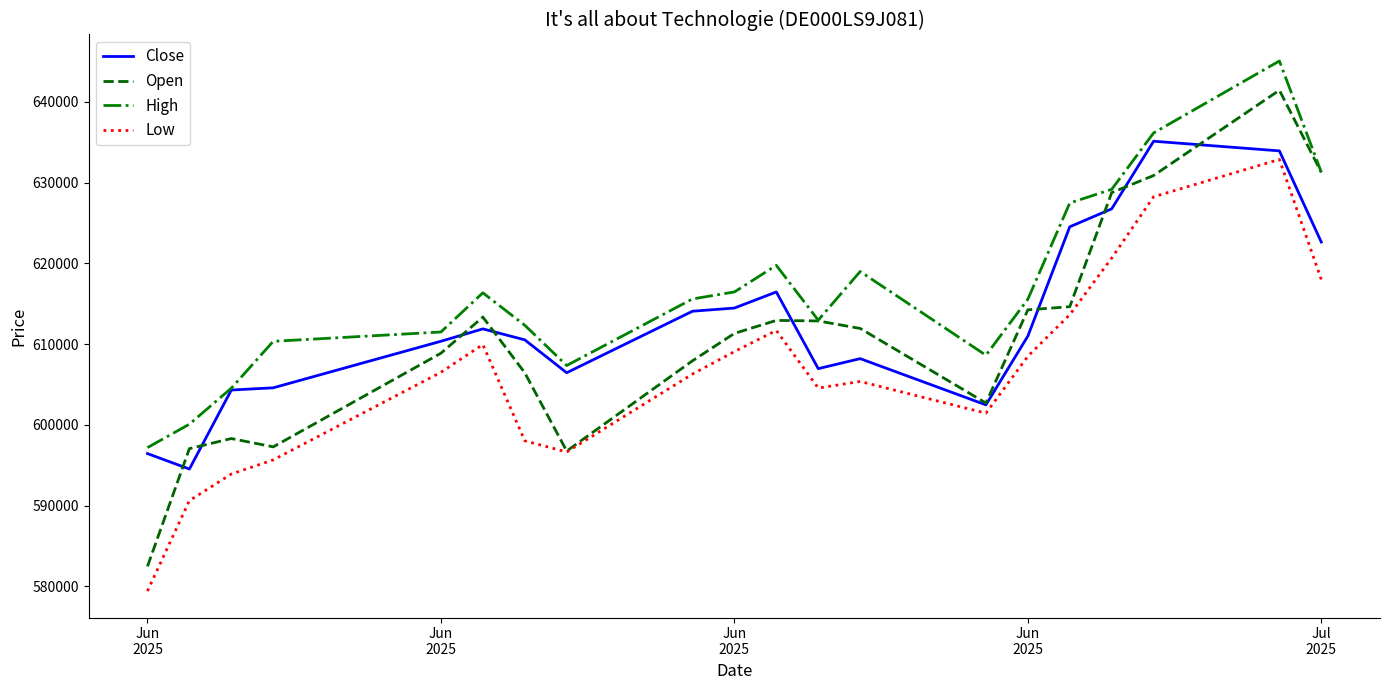

What are all the series names shown in the legend?

Close, Open, High, Low